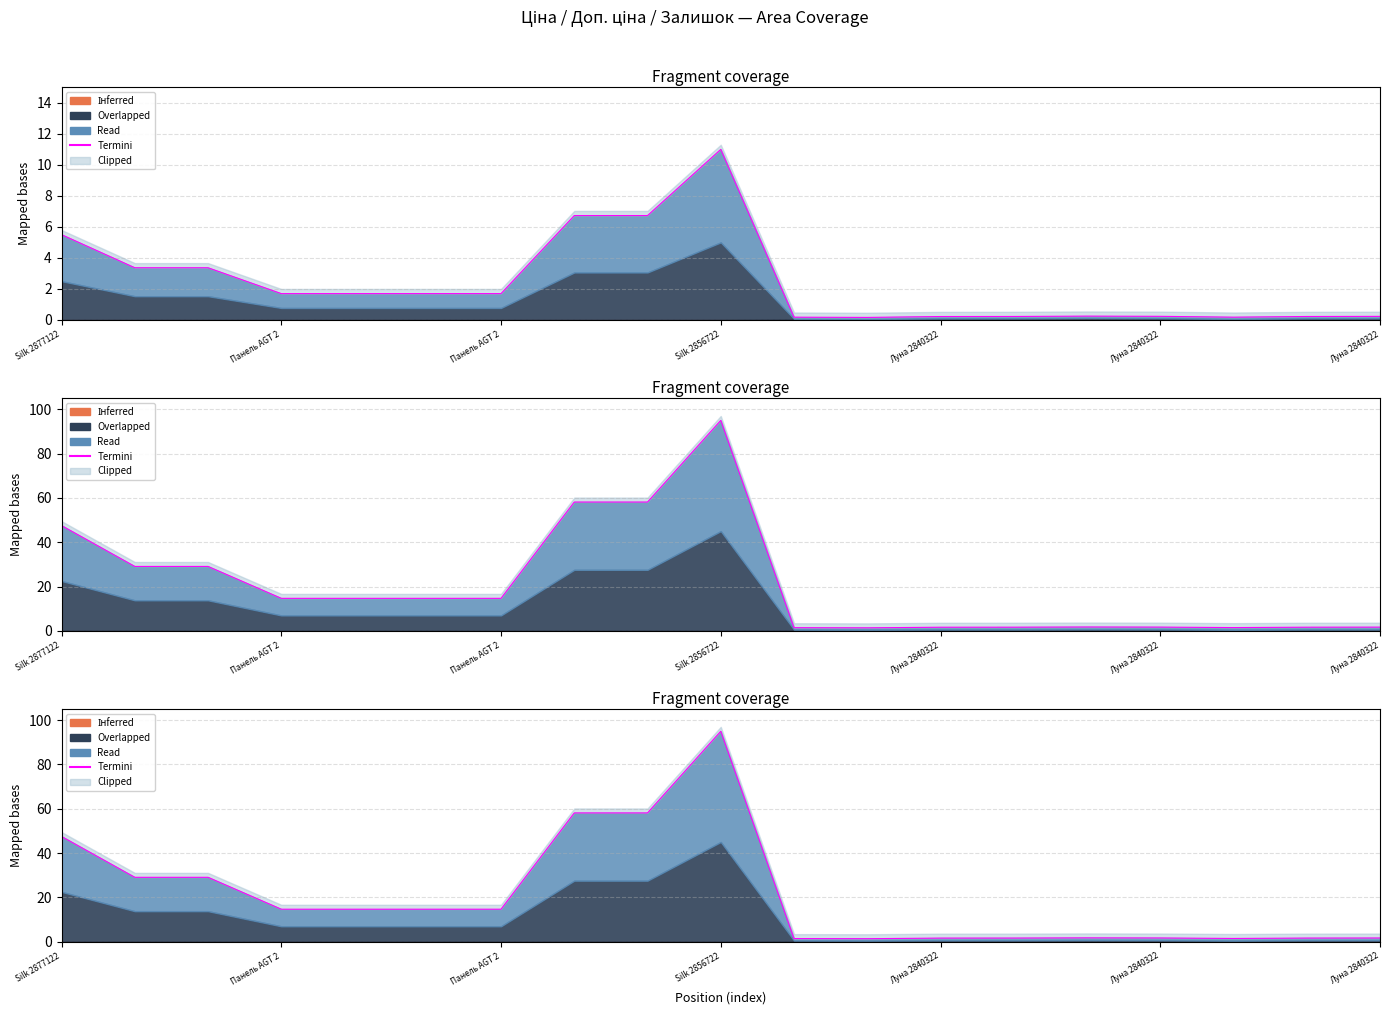

True or false: there are more than 2 points higher than both neighbors.

True